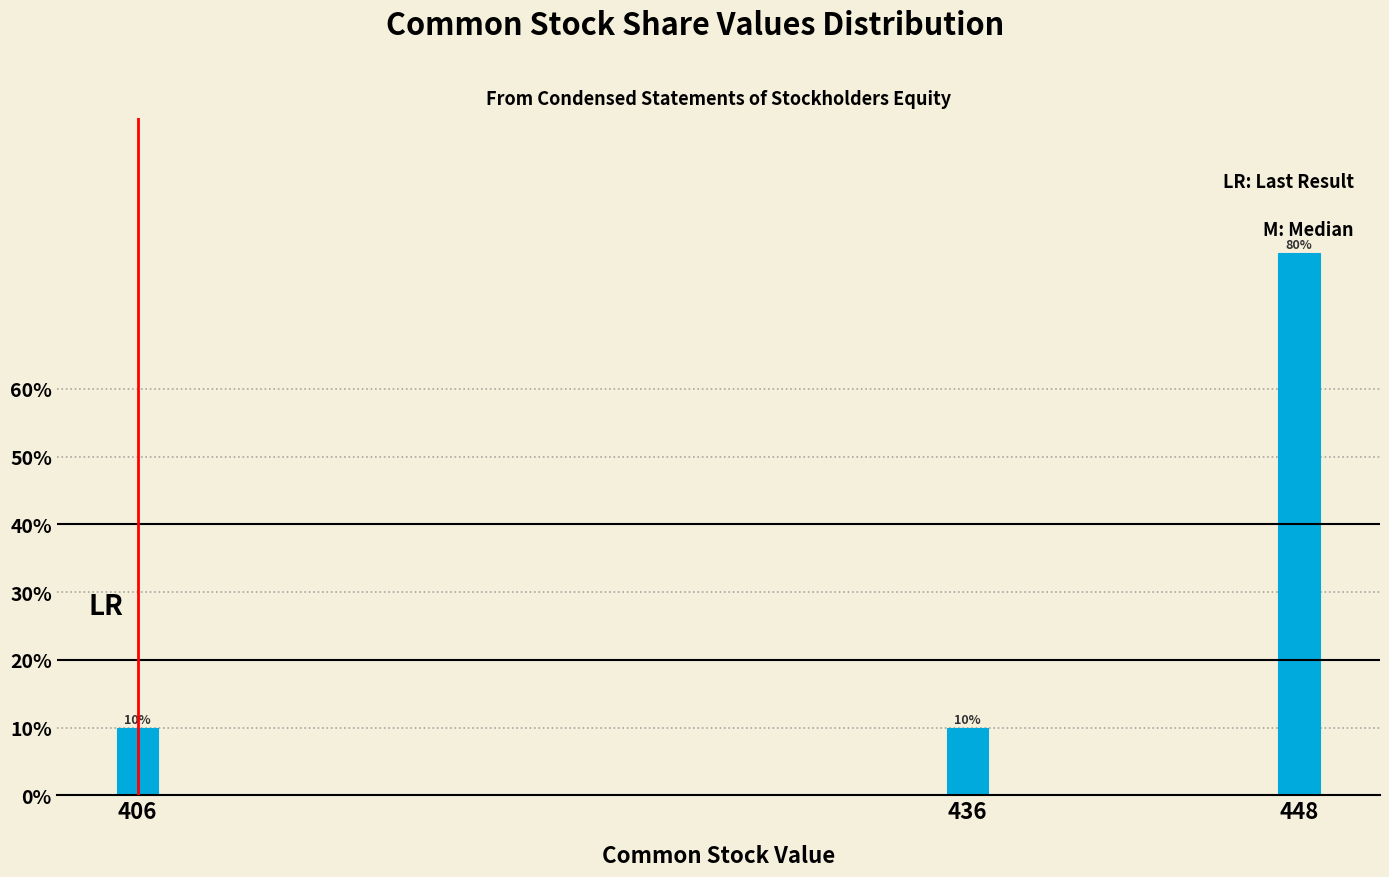

Reading left to right, transcribe all the data shown in this chart.

10	10	80